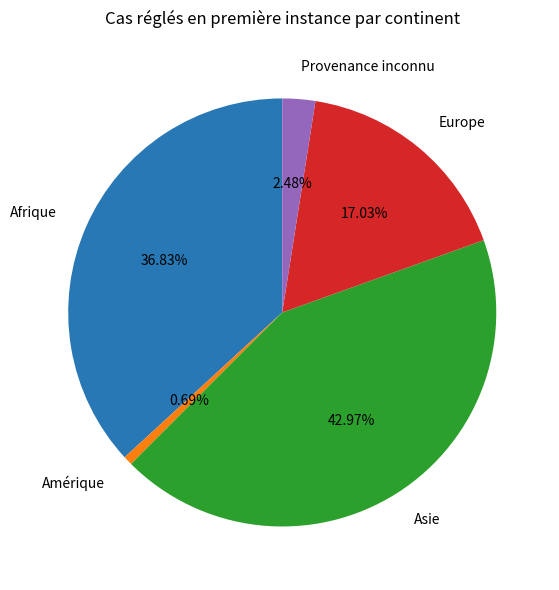

What is the largest slice in the pie chart?

Asie